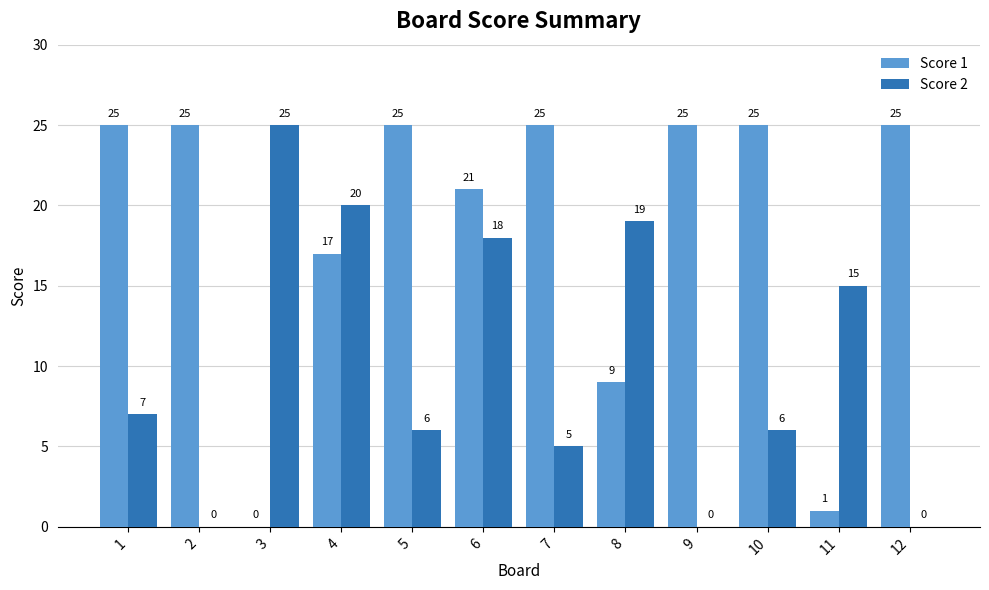

At which category is the sum across all series the highest?

6